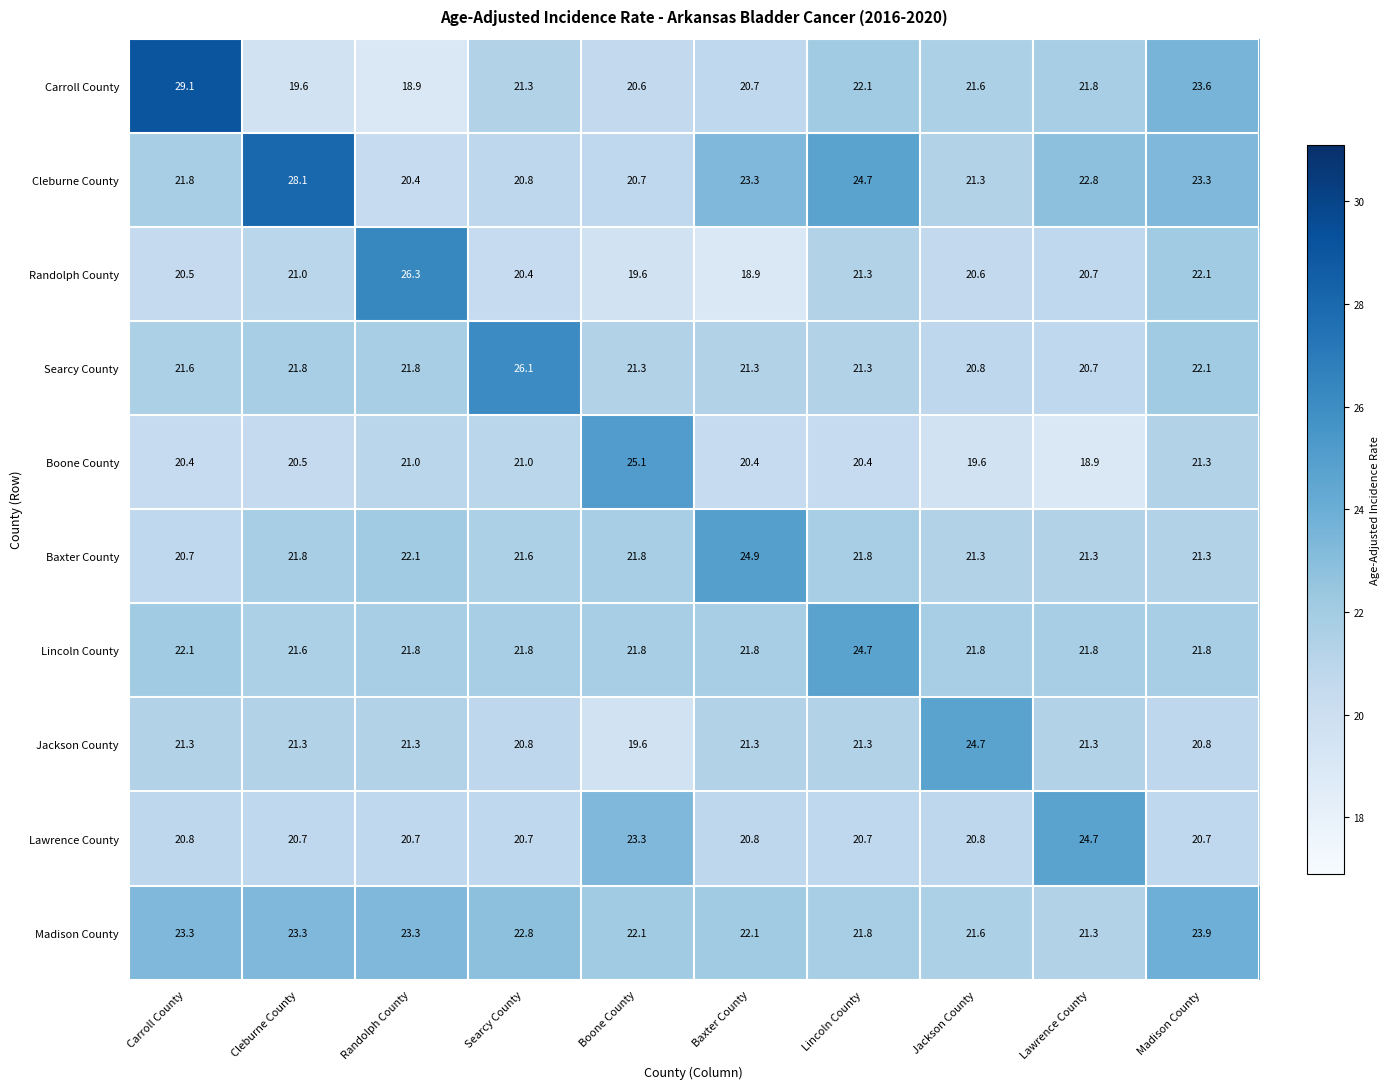

At which label does Carroll County first exceed 21?

Carroll County